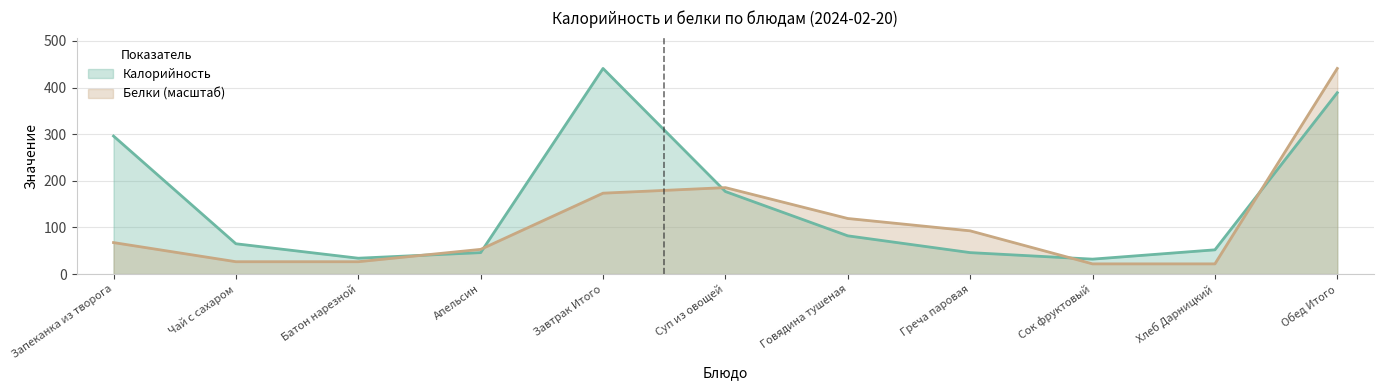

What is the difference between the maximum and minimum values in the Калорийность series?

409.0